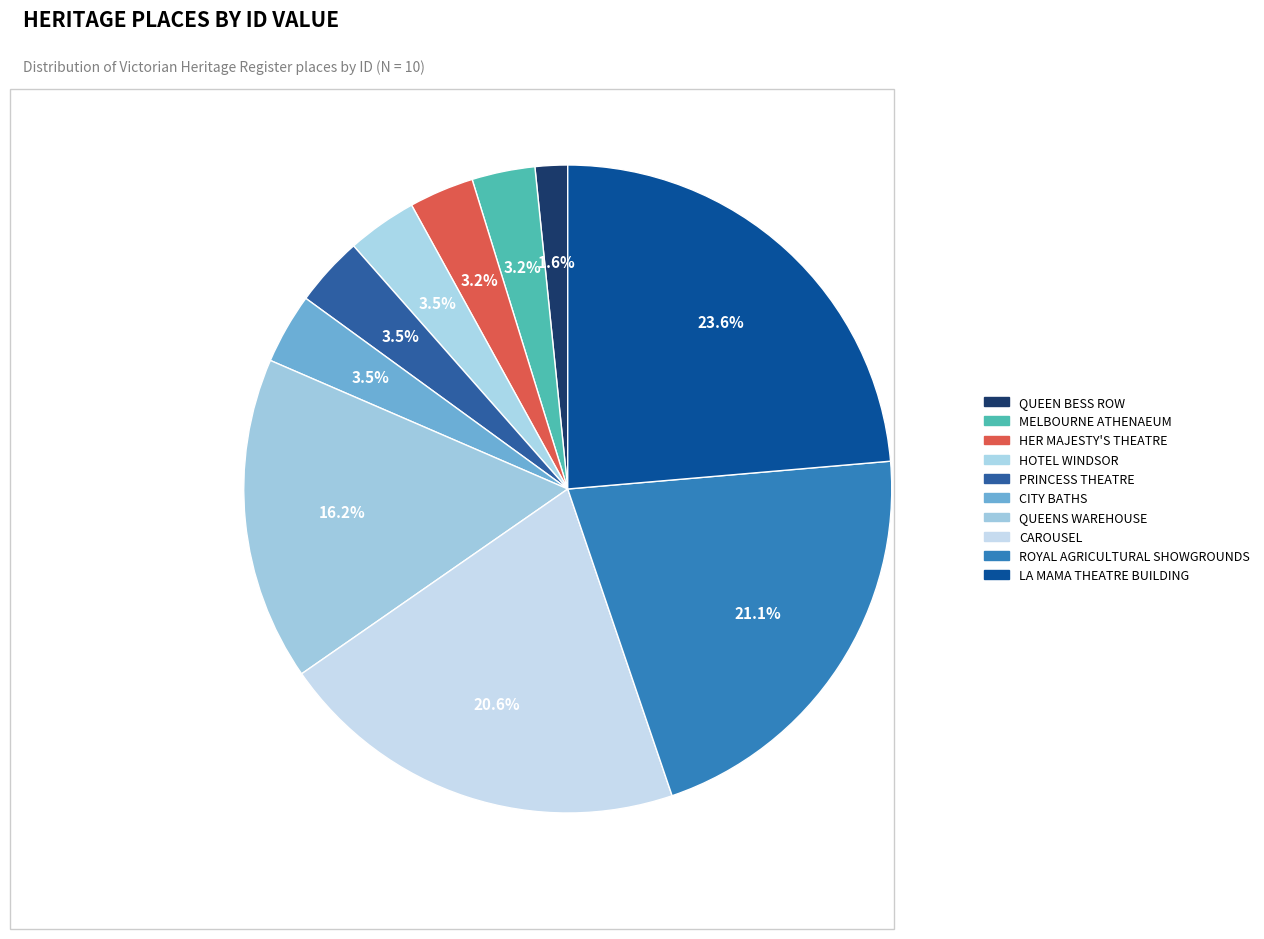

What is the largest slice in the pie chart?

LA MAMA THEATRE BUILDING